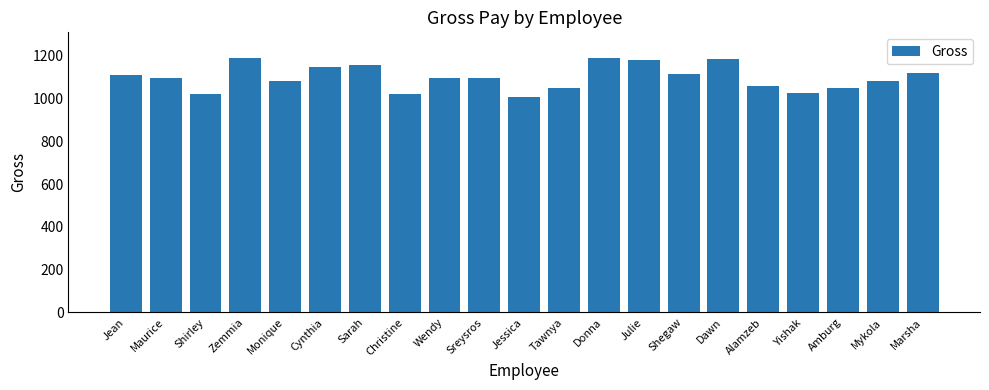

The value at Dawn is 1184. True or false?

True